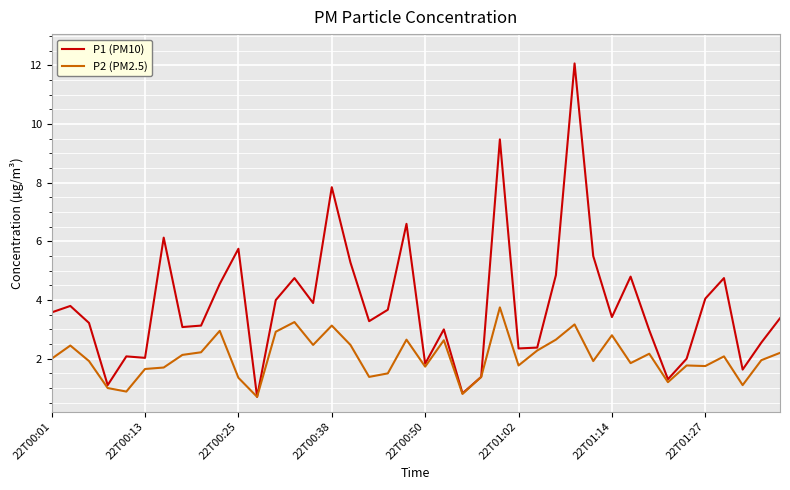

True or false: P1 (PM10) has more than 1 interior local peaks.

True